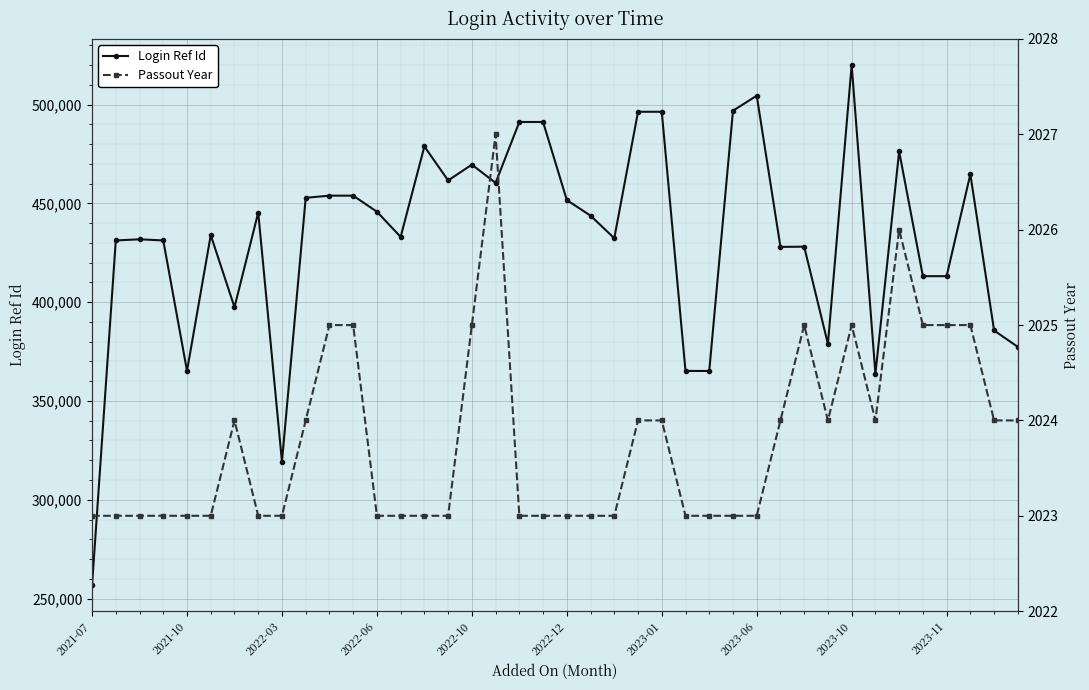

True or false: Login Ref Id and Passout Year intersect in this chart.

False